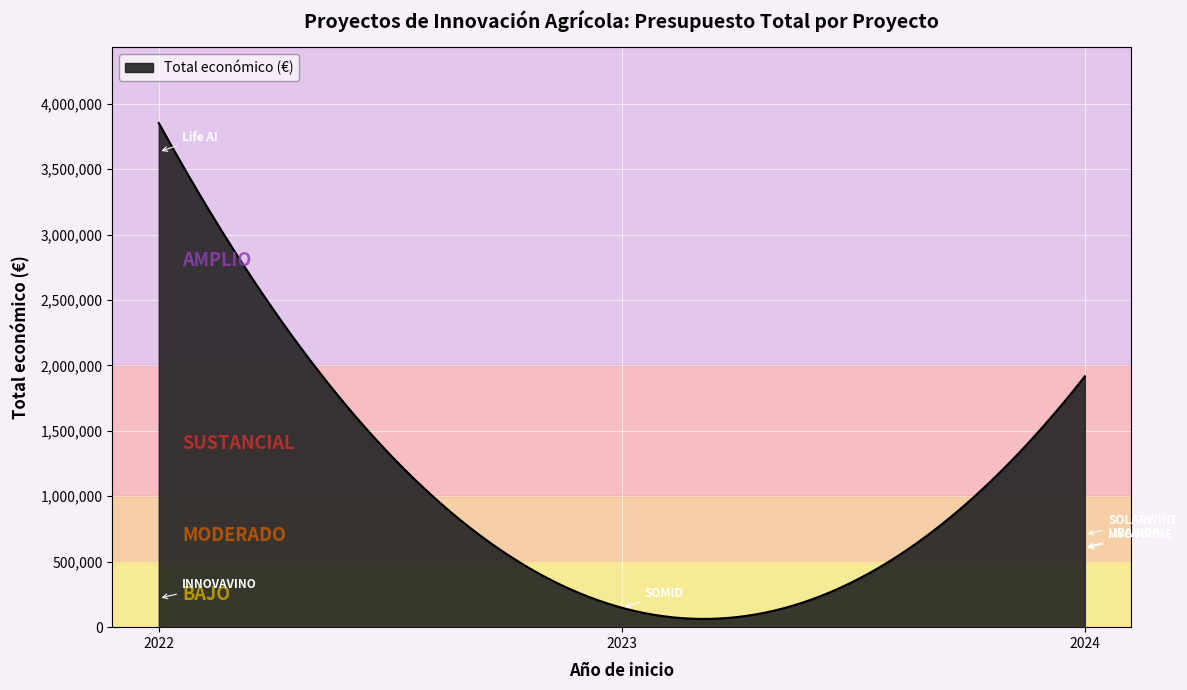

What is the difference between the maximum and minimum values?

3788730.5